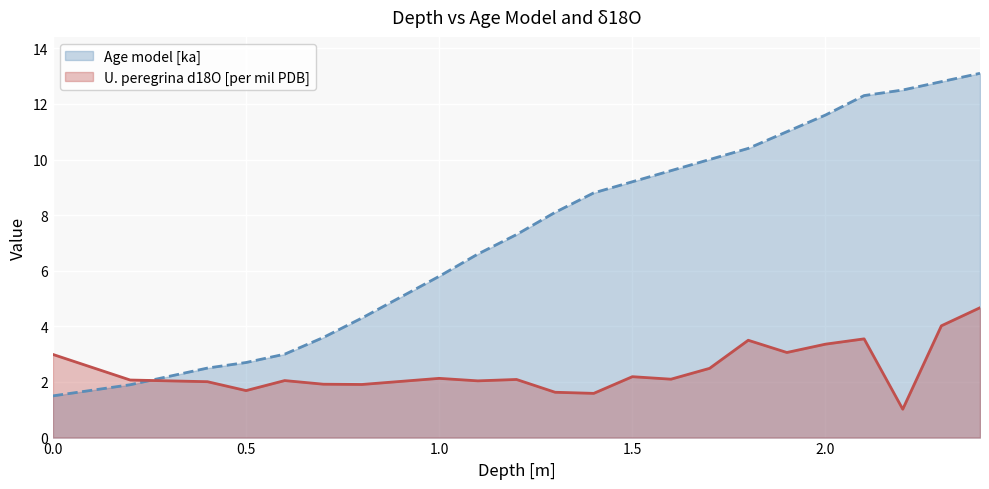

The U. peregrina d18O [per mil PDB] series shows 1.1 at 1.0. True or false?

False